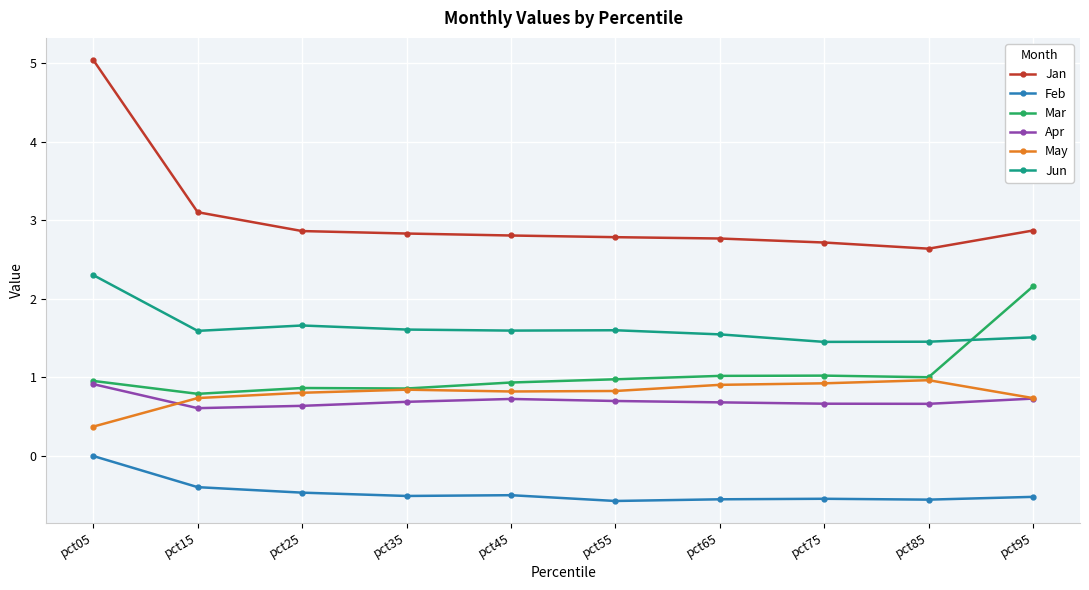

What is the lowest value of the Jun series?

1.4